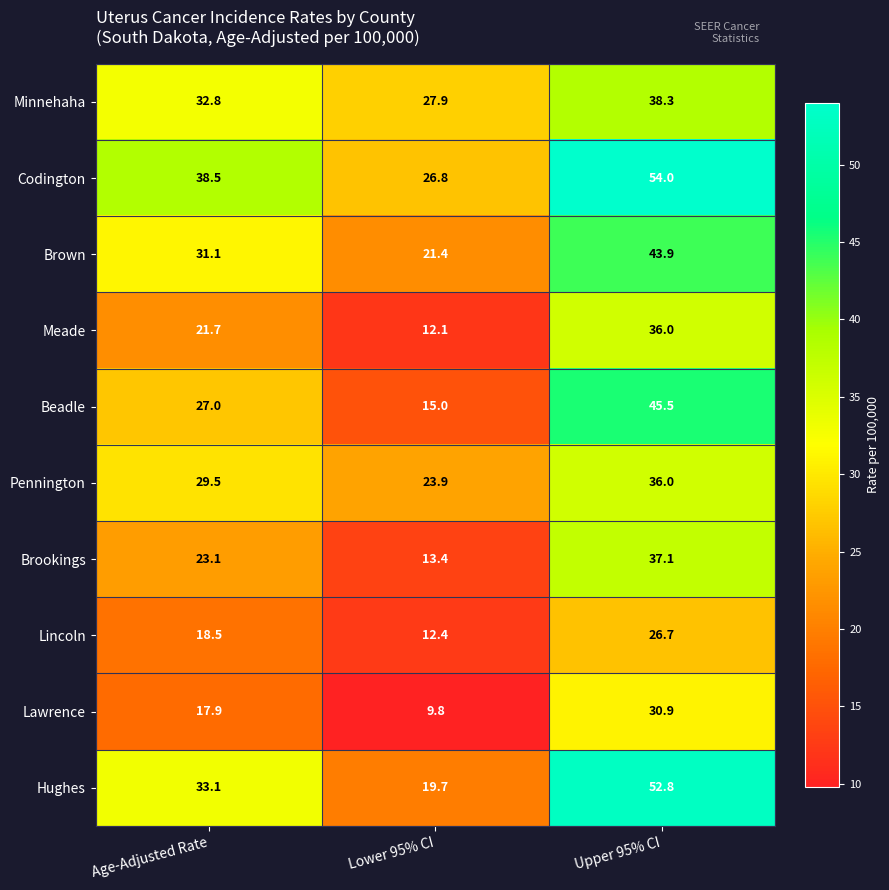

What is the difference between the maximum and minimum values in the Codington series?

27.2